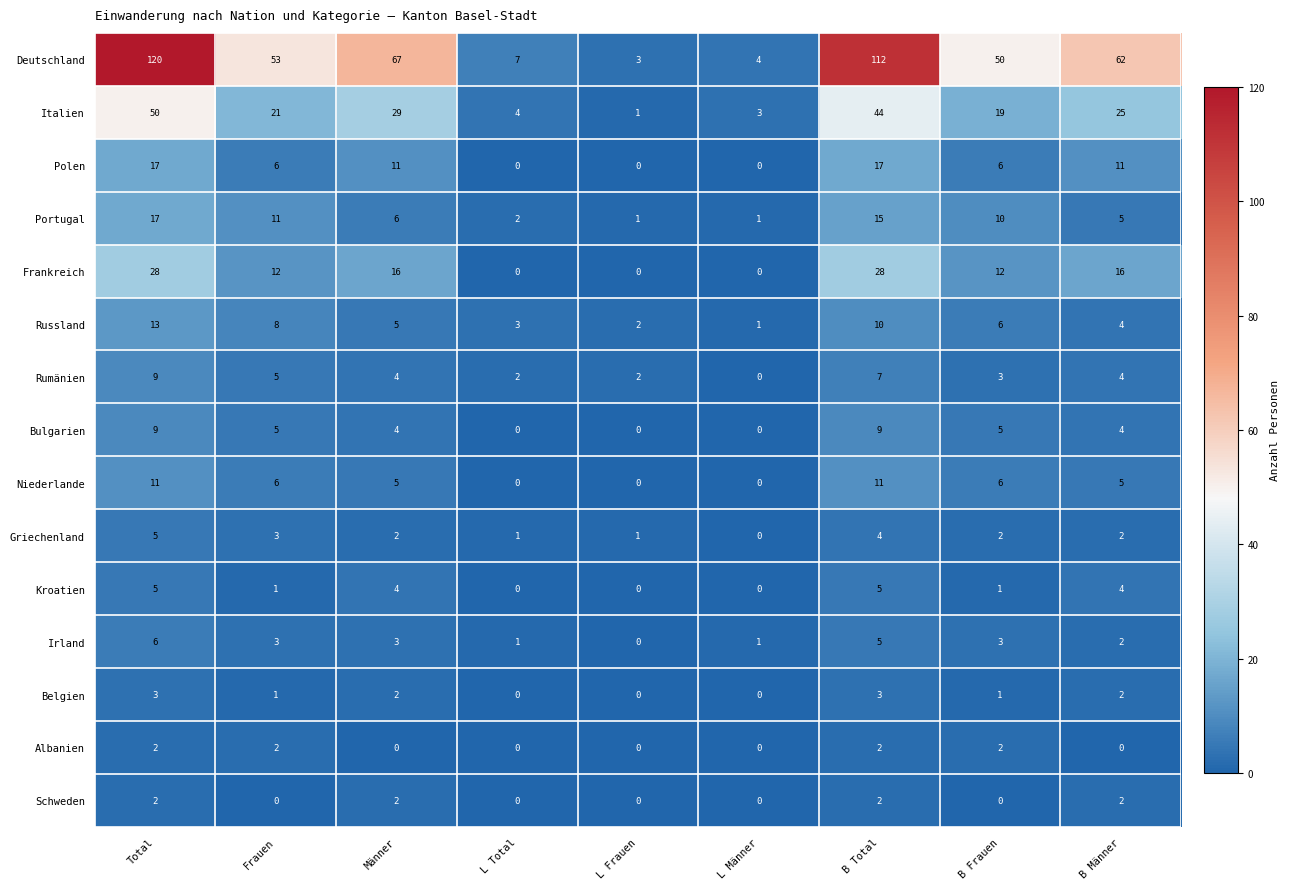

Is it true that Rumänien equals 5 at Frauen?

True